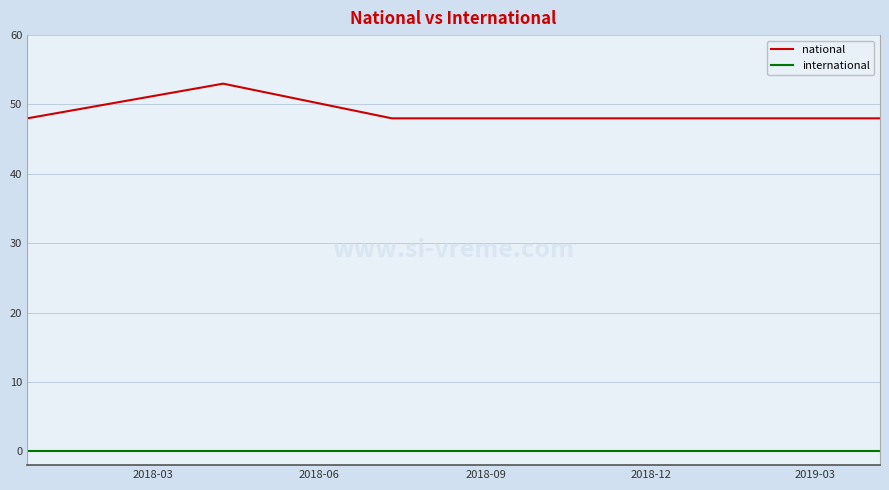

Count the number of data series in this chart.

2